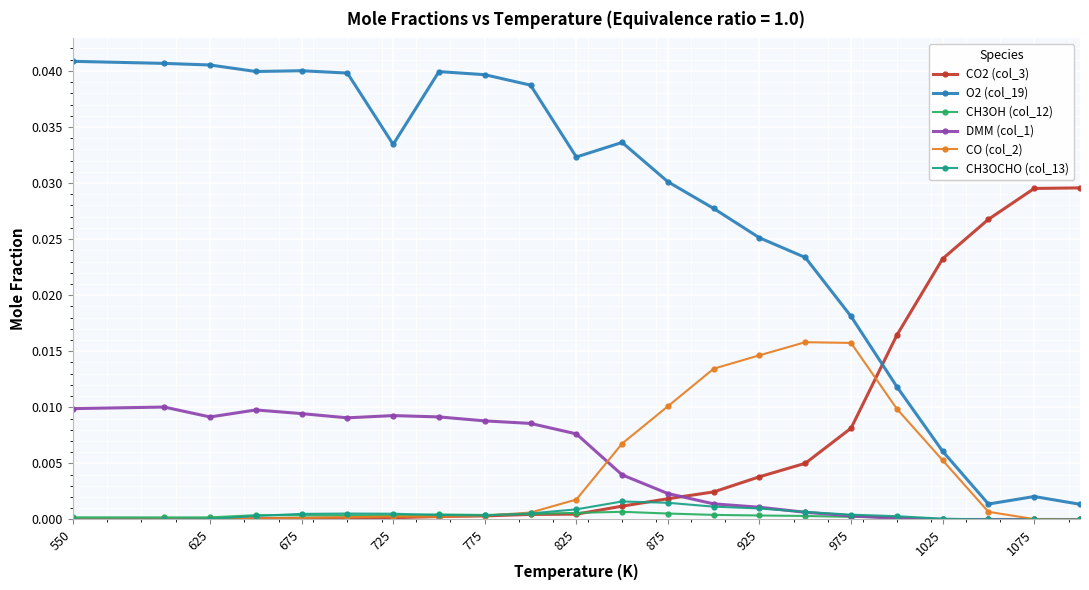

True or false: CH3OH (col_12) has more than 1 interior local peaks.

True